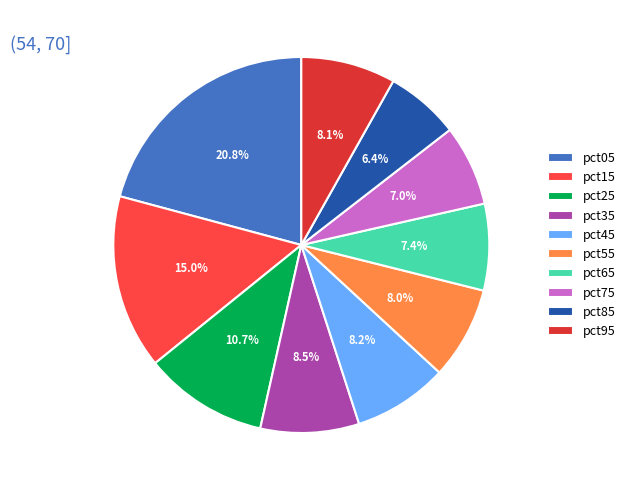

To the nearest percent, what portion does pct15 represent?

15%